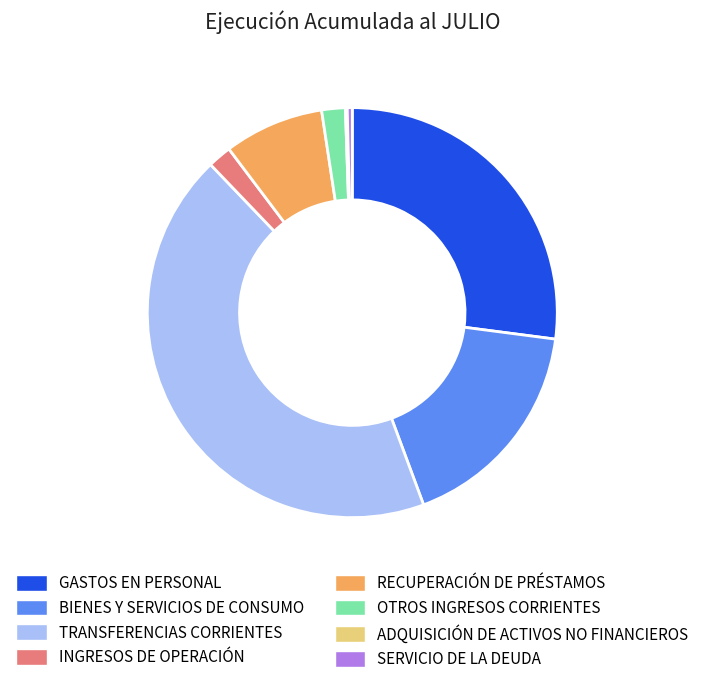

Which slice is the largest?

TRANSFERENCIAS CORRIENTES